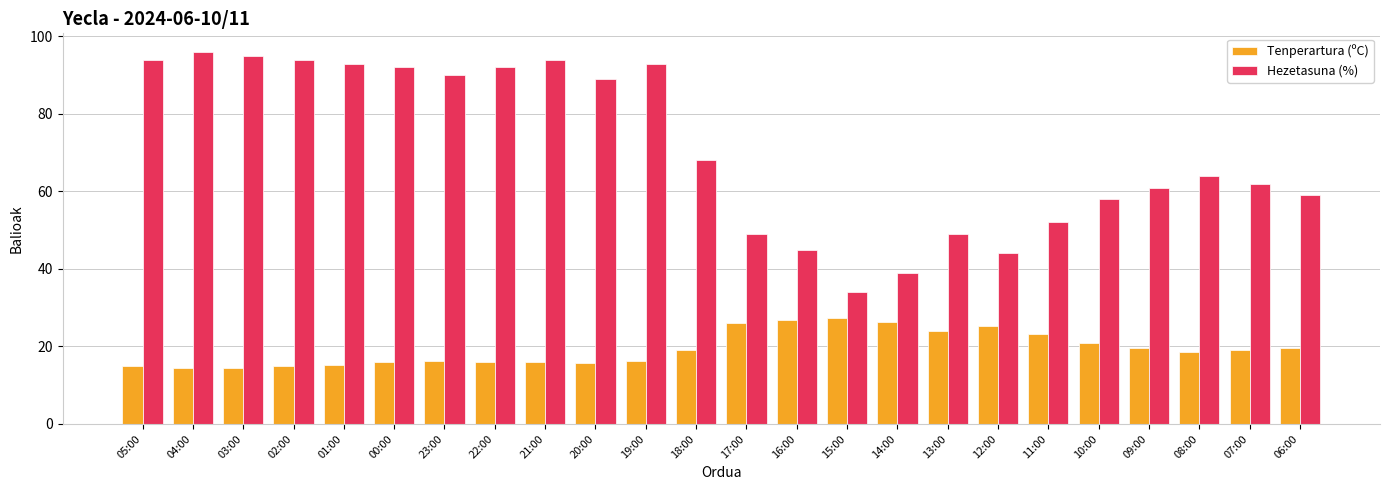

The value of Tenperartura (ºC) at 11:00 is 23.1. True or false?

True